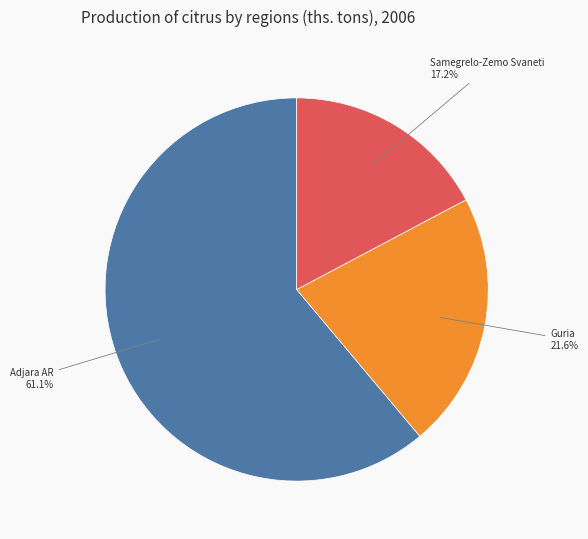

Is there any slice that represents more than half of the pie?

Yes